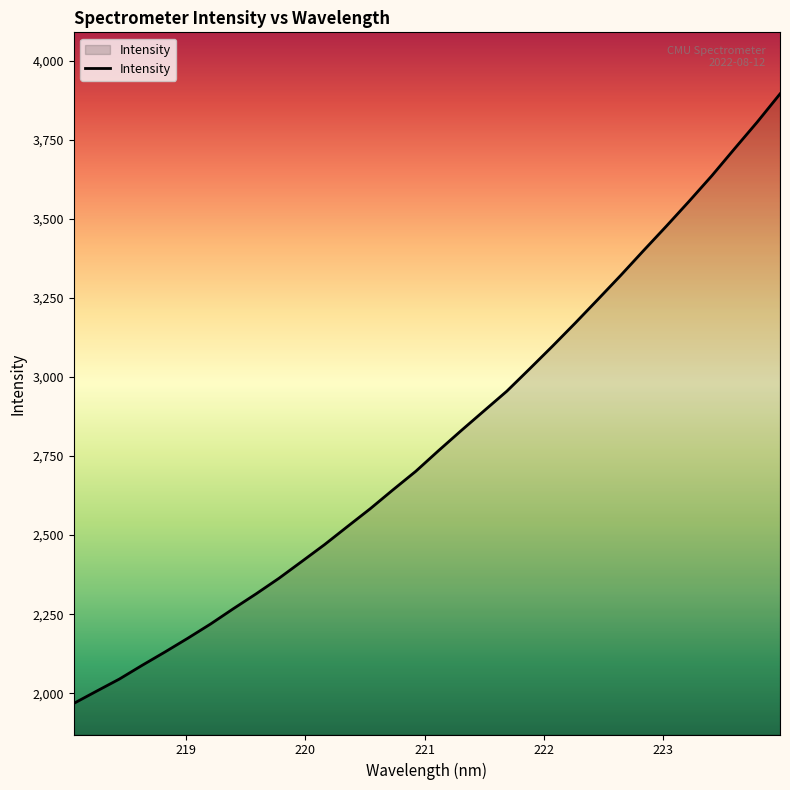

What is the difference between the maximum and minimum values?

1928.3